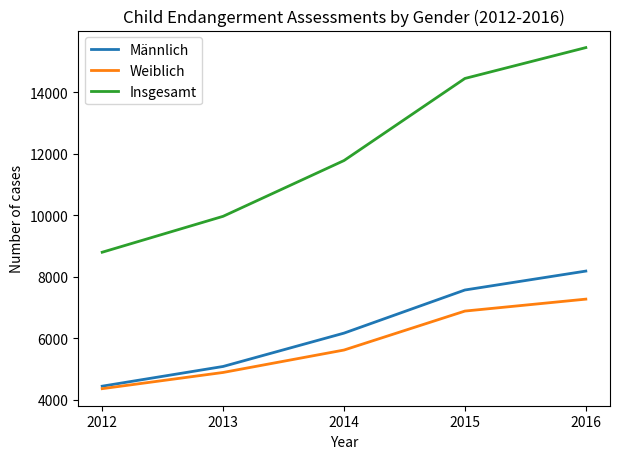

Is it true that Weiblich equals 2272 at 2012?

False